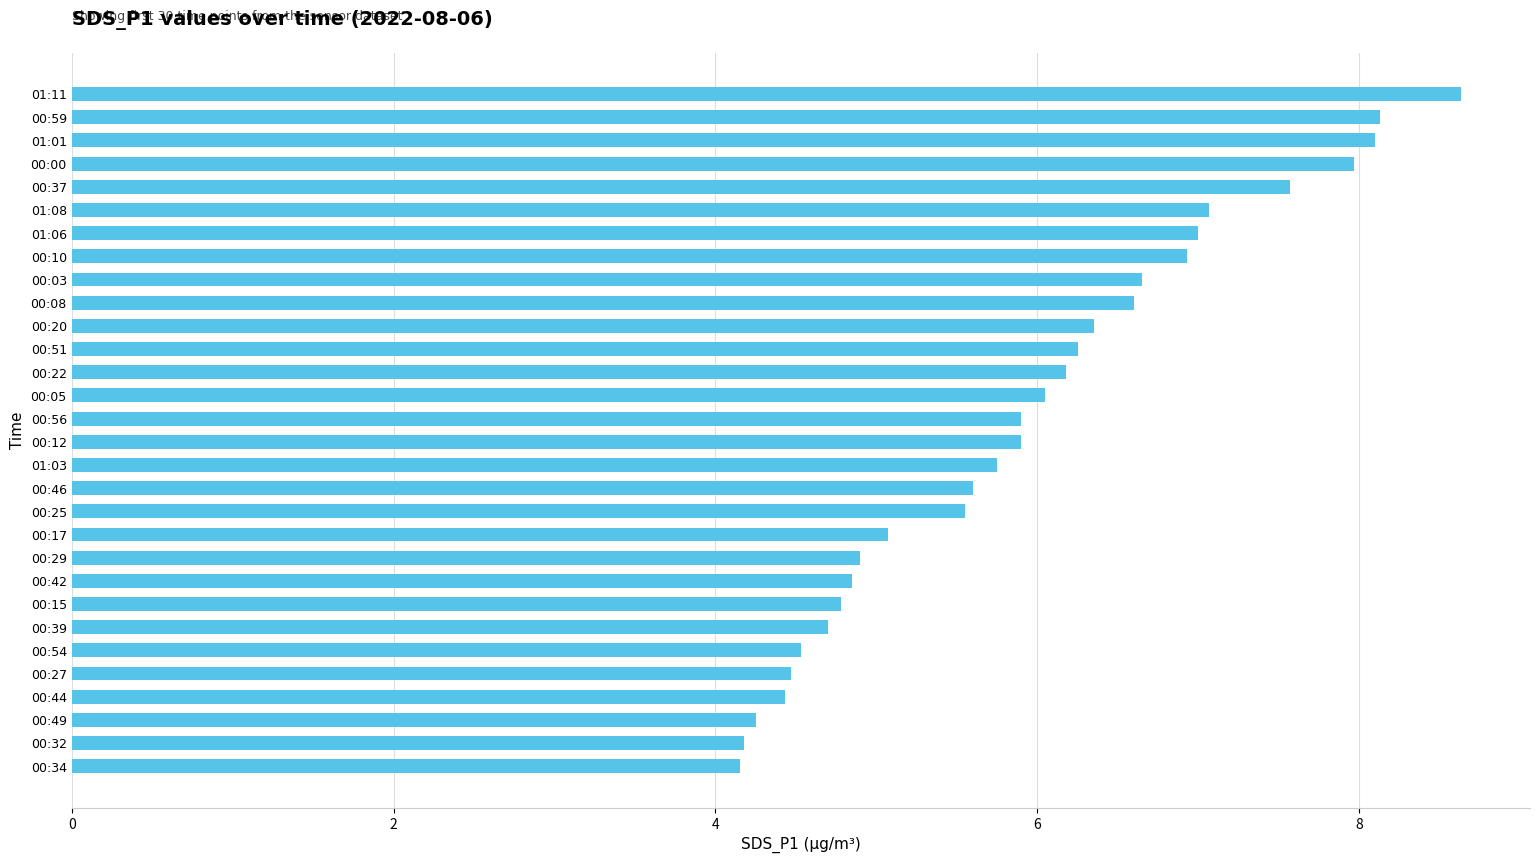

What is the ratio of the value at 00:56 to the value at 00:15?

1.2